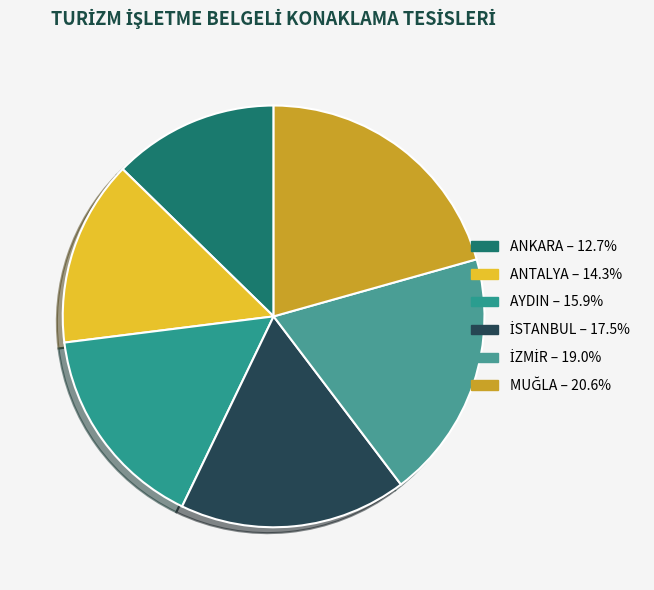

What percentage is the İSTANBUL slice, to the nearest percent?

17%